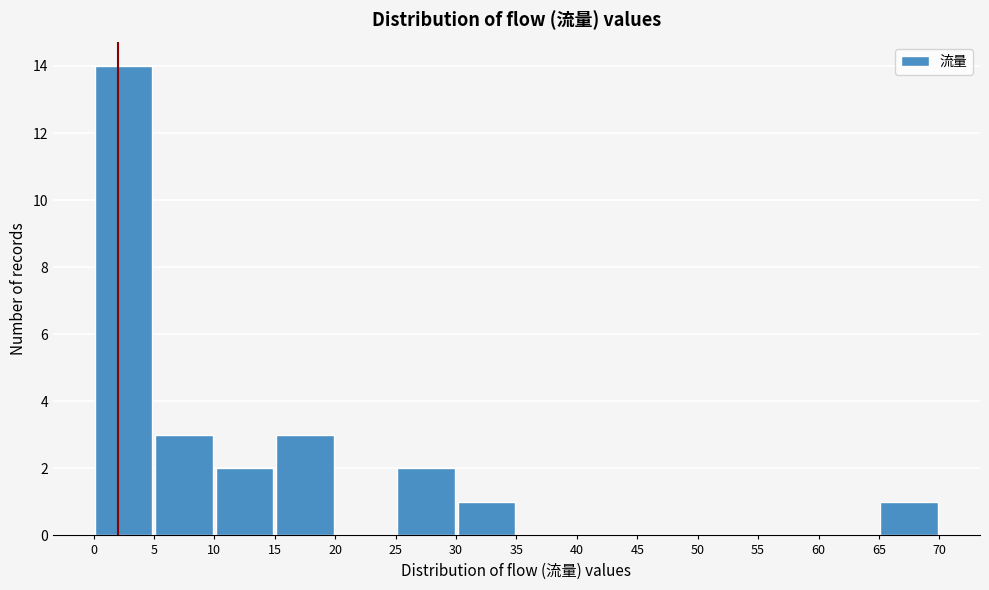

Reading left to right, list every bar in this chart as the range it spans on the x-axis followed by its height. The values are not printed on the chart, so give them approximately, as read against the axis.

0 to 5: 14
5 to 10: 3
10 to 15: 2
15 to 20: 3
20 to 25: 0
25 to 30: 2
30 to 35: 1
35 to 40: 0
40 to 45: 0
45 to 50: 0
50 to 55: 0
55 to 60: 0
60 to 65: 0
65 to 70: 1